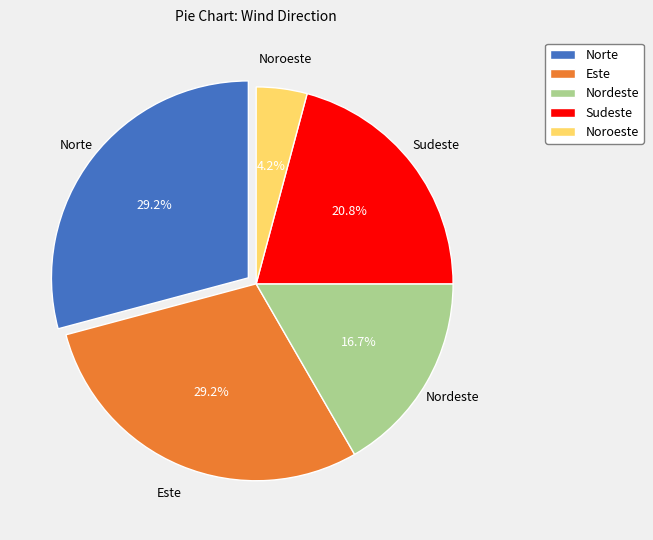

What percentage is the Noroeste slice, to the nearest percent?

4%